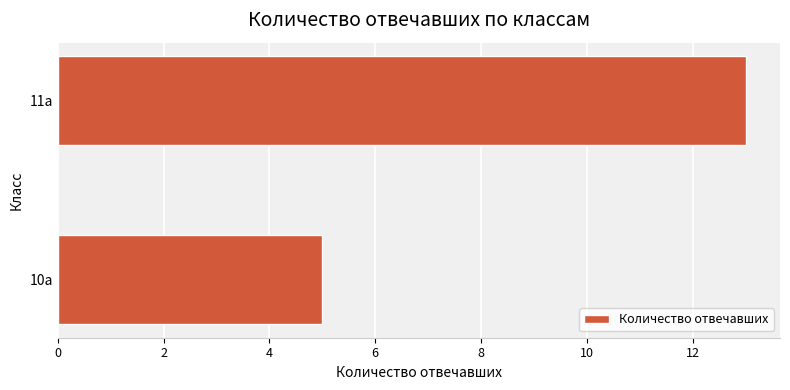

Reading bottom to top, transcribe all the data shown in this chart.

5	13